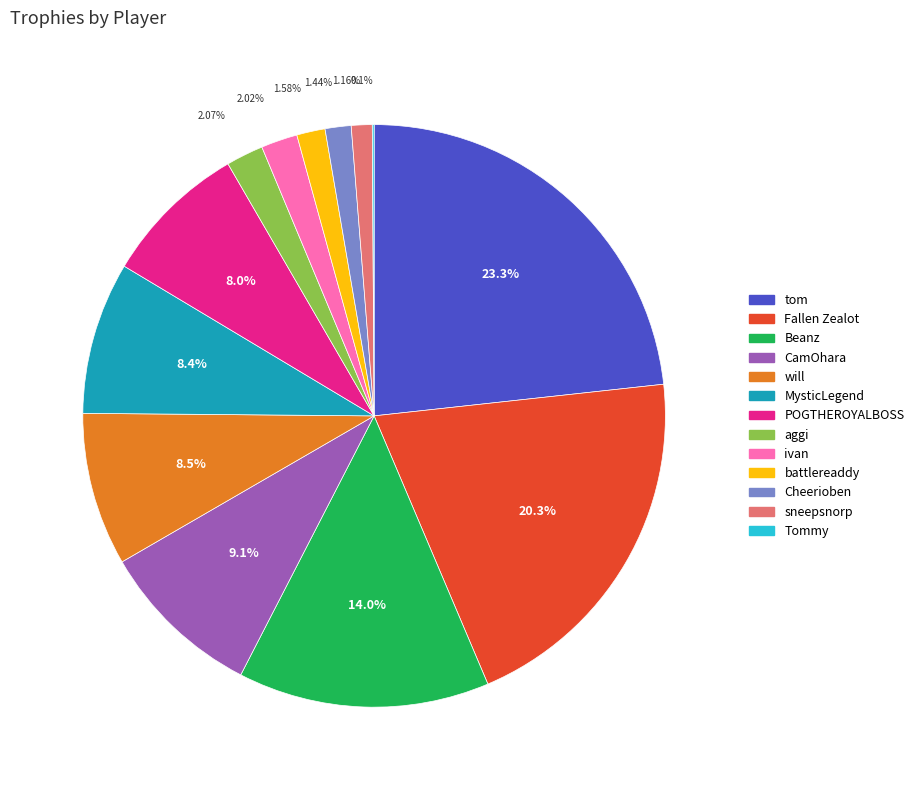

Does any single category account for the majority?

No